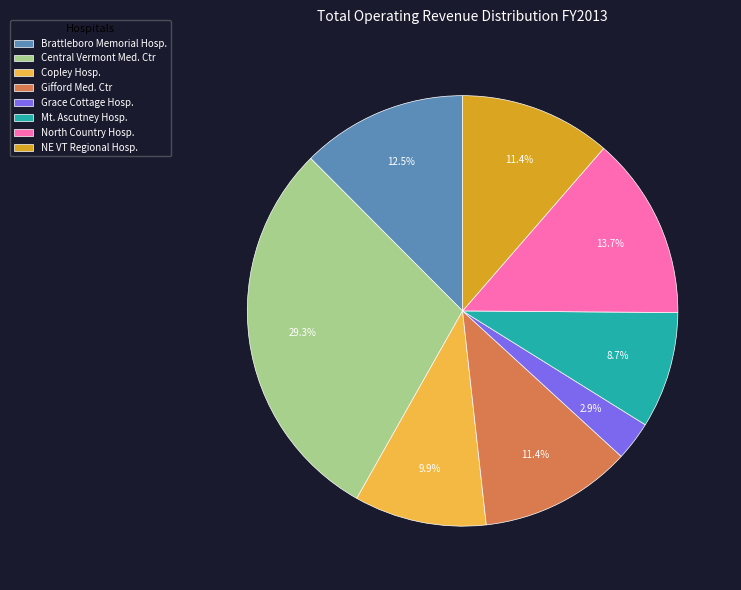

Which slice is the smallest?

Grace Cottage Hosp.